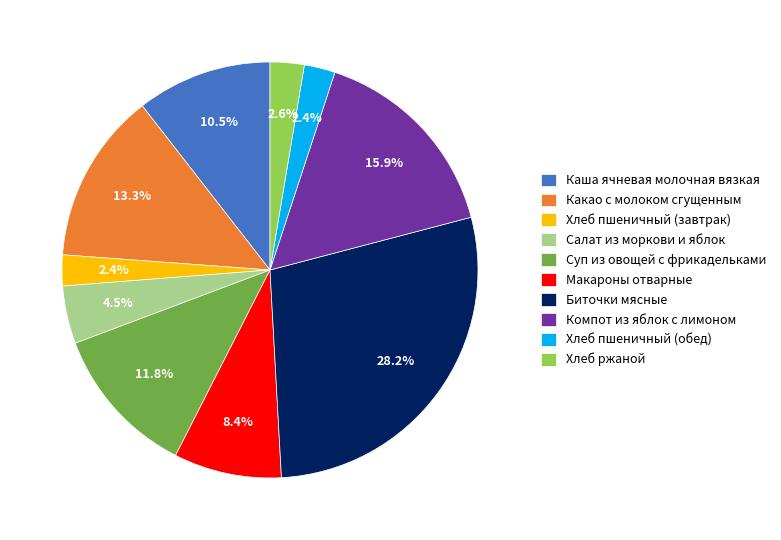

Which category has the biggest portion of the pie?

Биточки мясные